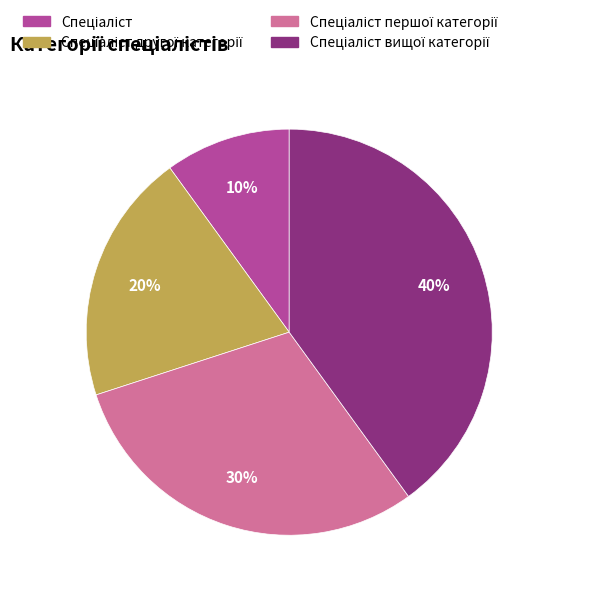

How many slices are in this pie chart?

4